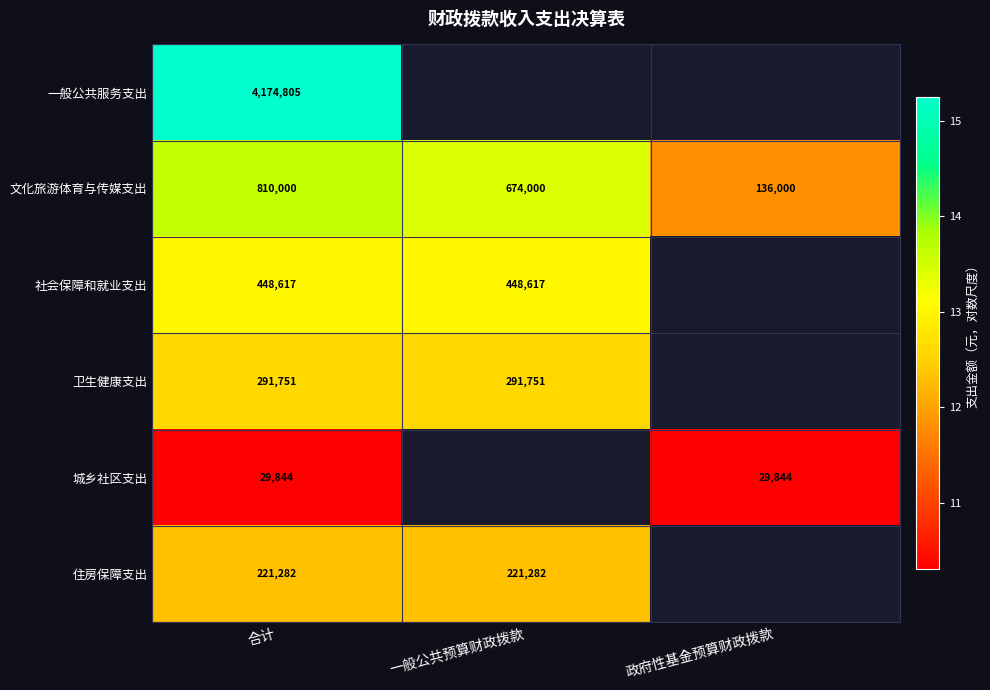

Which category has the lowest value across all series?

合计